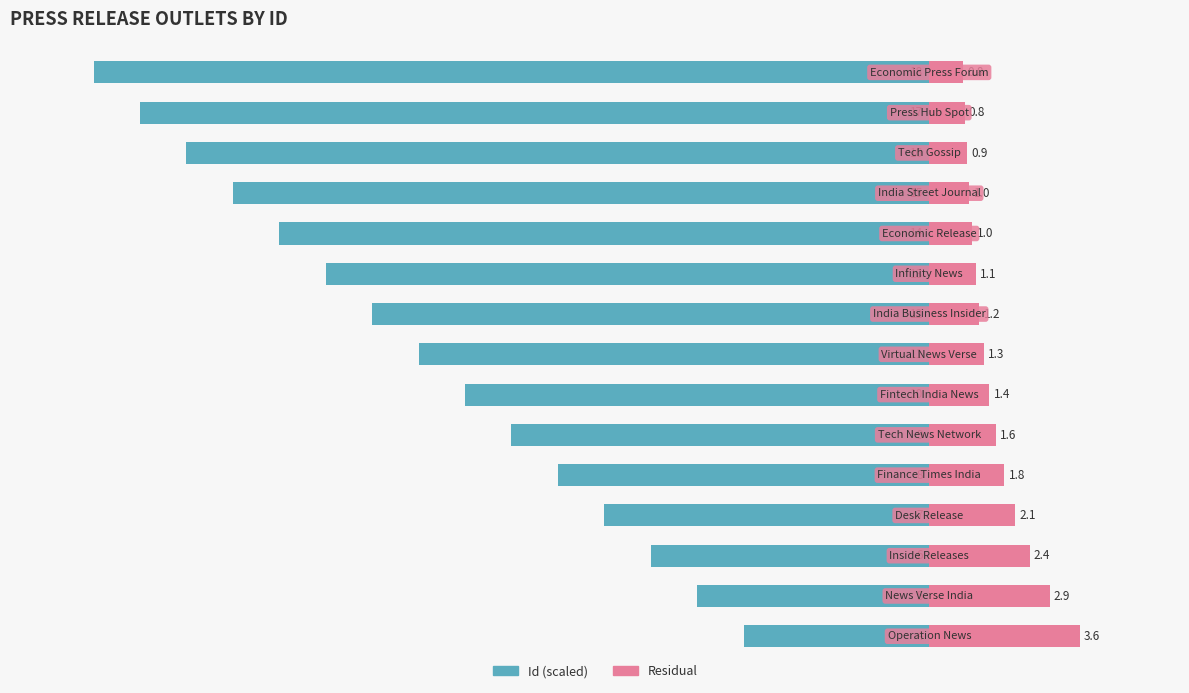

What is the spread (max minus min) of values at 10?

16.6